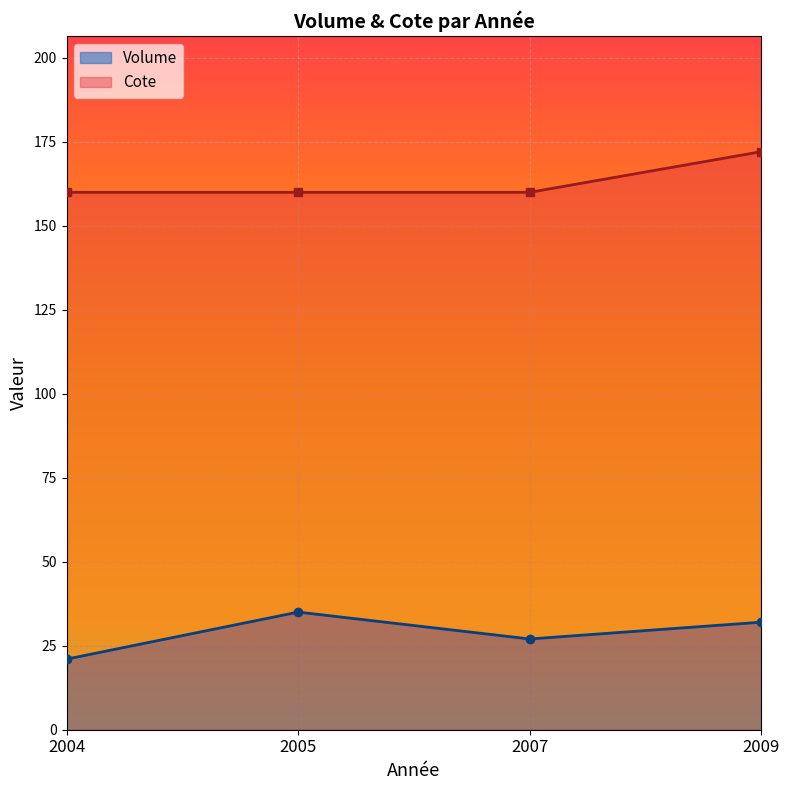

The Cote series shows 172.0 at 2009. True or false?

True